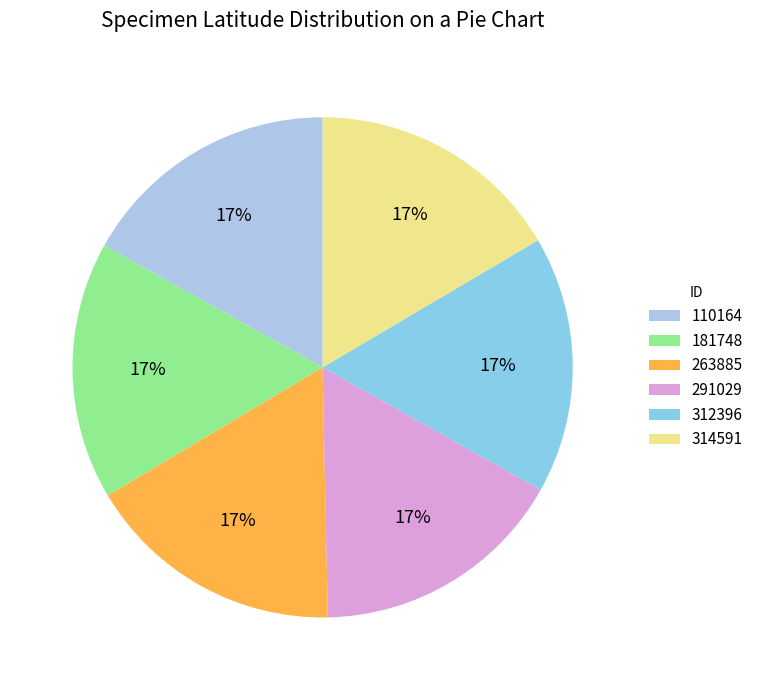

What is the change in value from 181748 to 263885?

+0.3